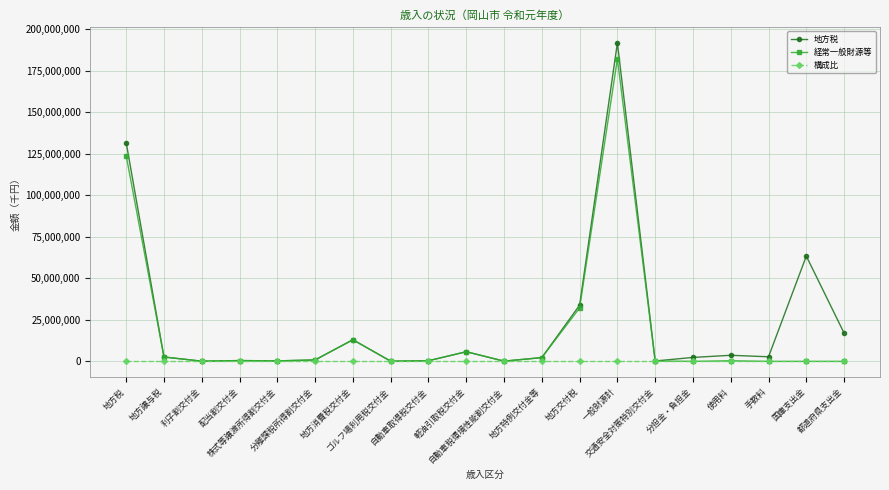

Is this an area chart (filled region under the line)?

No